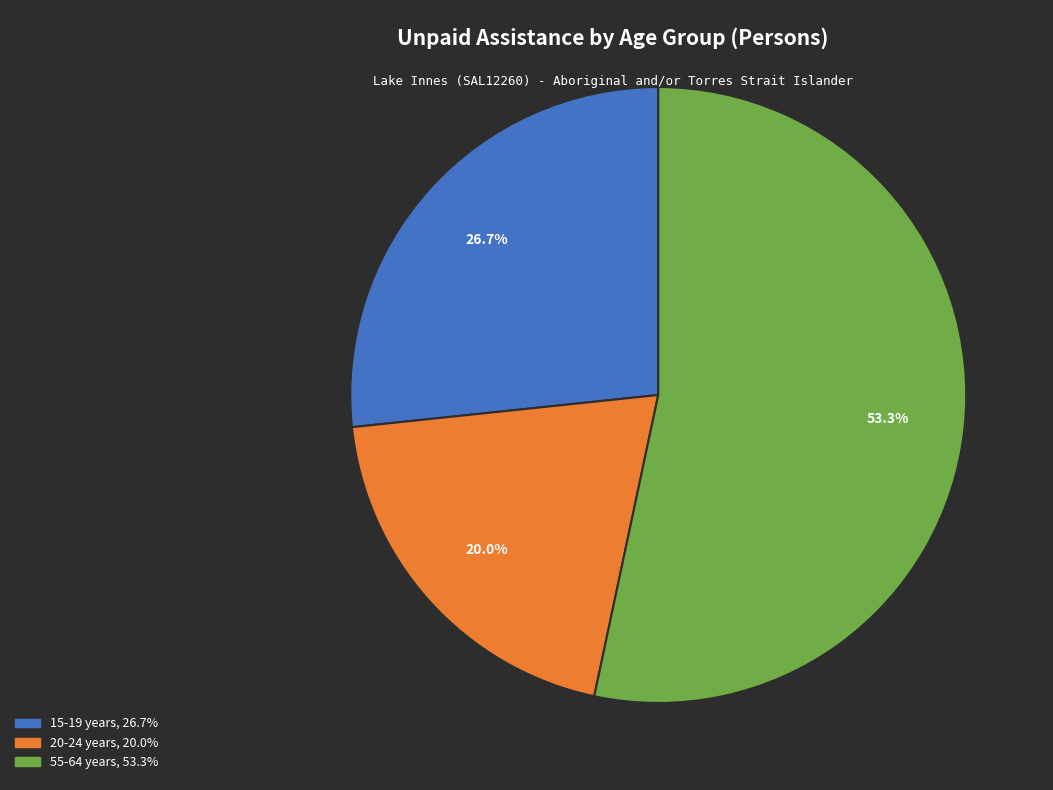

Does any single category account for the majority?

Yes